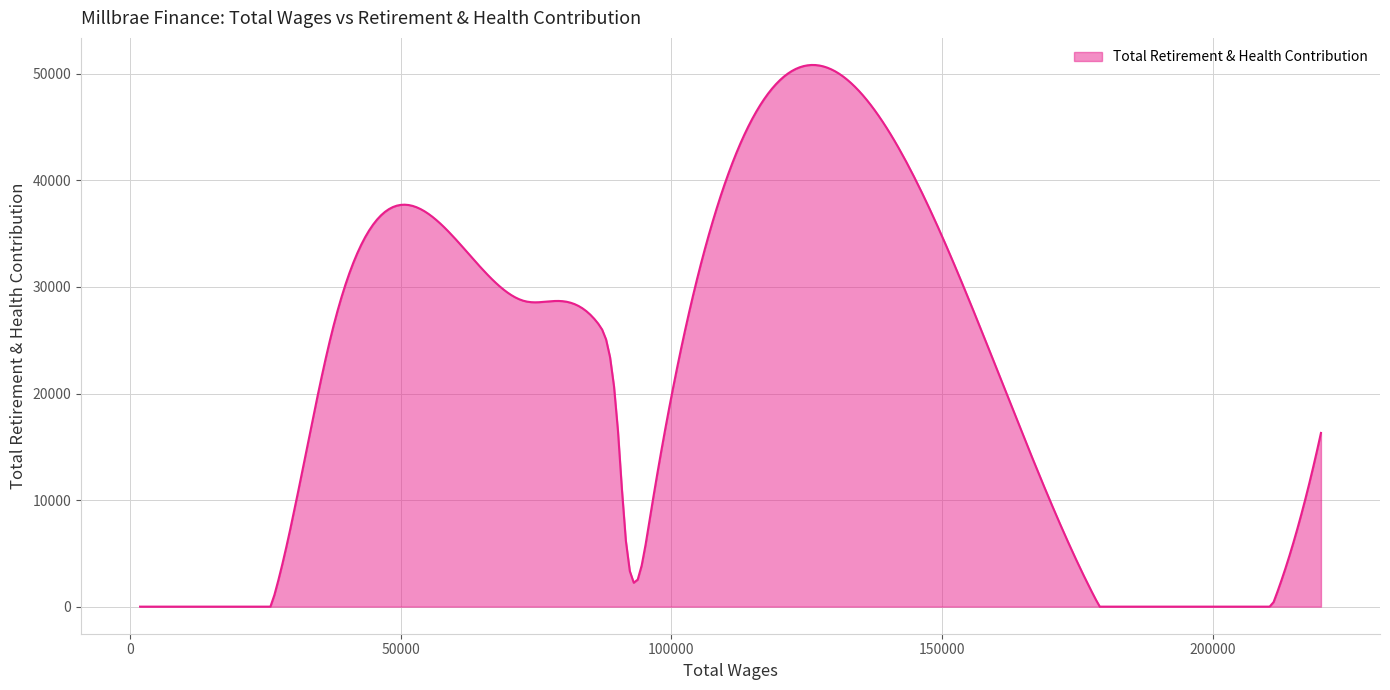

What is the sum of all values?

6319792.2